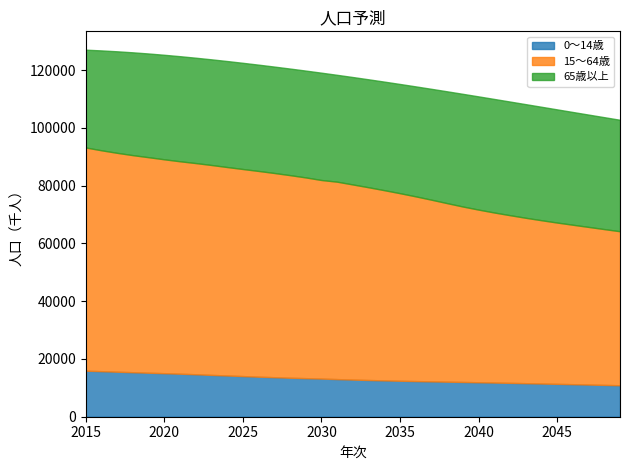

Between 2042 and 2028, which is larger?

2028